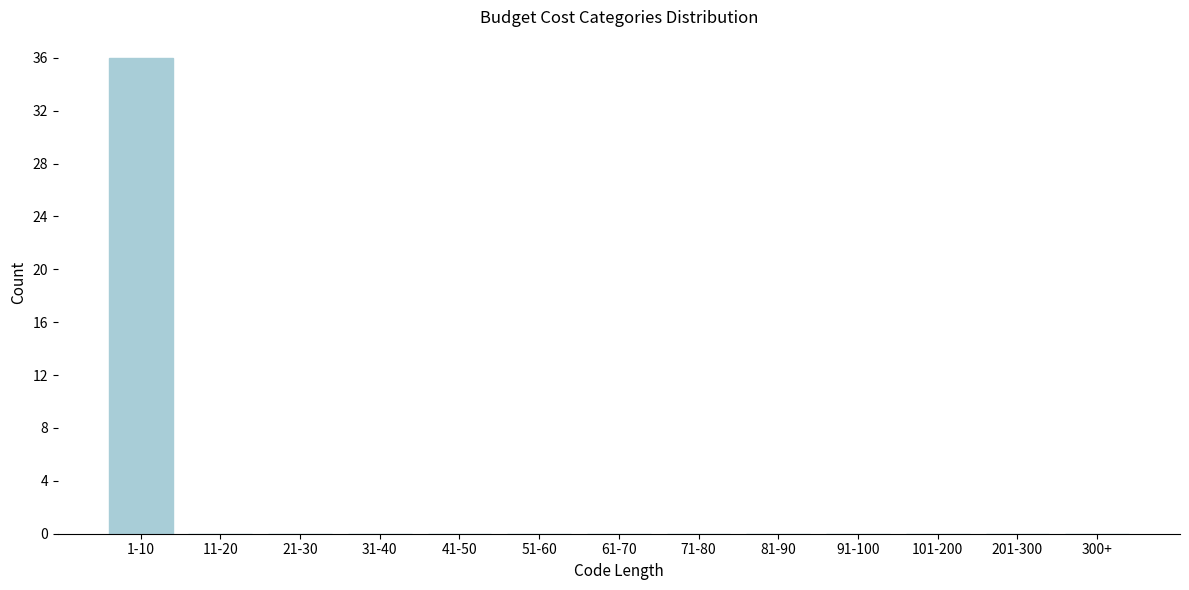

Reading right to left, what are all the values shown in this chart?

300+=0	201-300=0	101-200=0	91-100=0	81-90=0	71-80=0	61-70=0	51-60=0	41-50=0	31-40=0	21-30=0	11-20=0	1-10=36